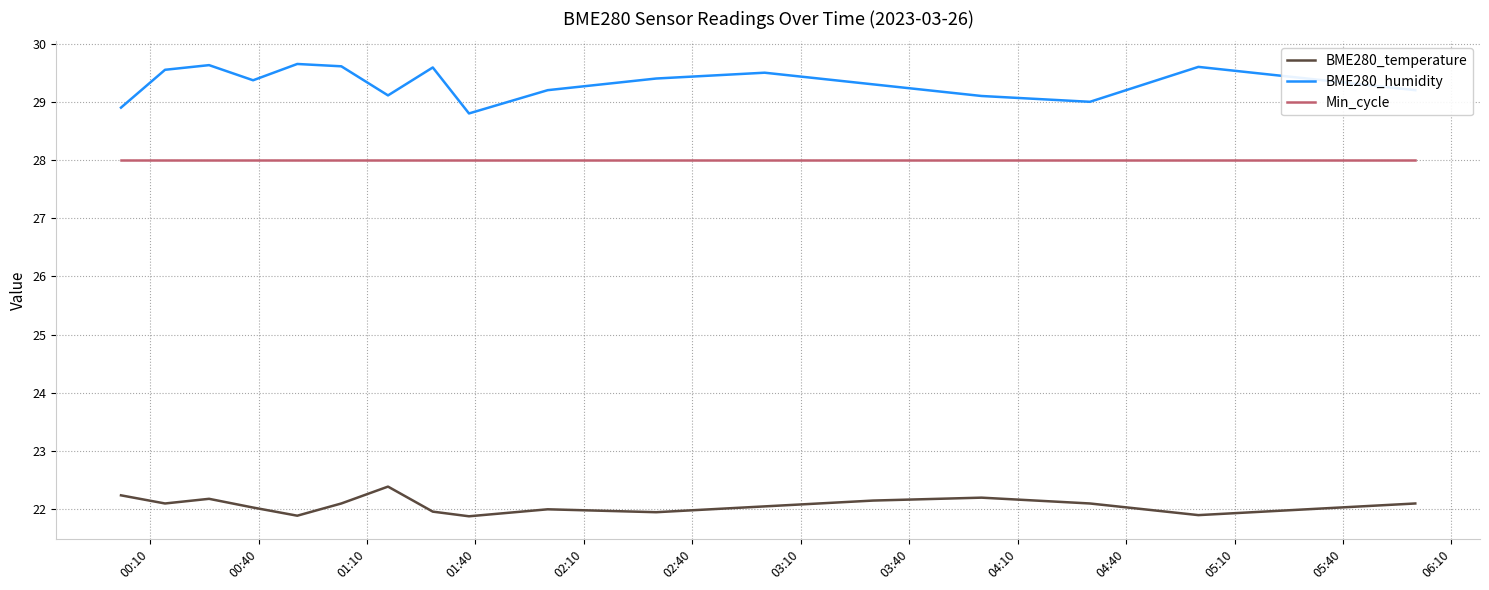

True or false: BME280_humidity has more than 2 interior local peaks.

True